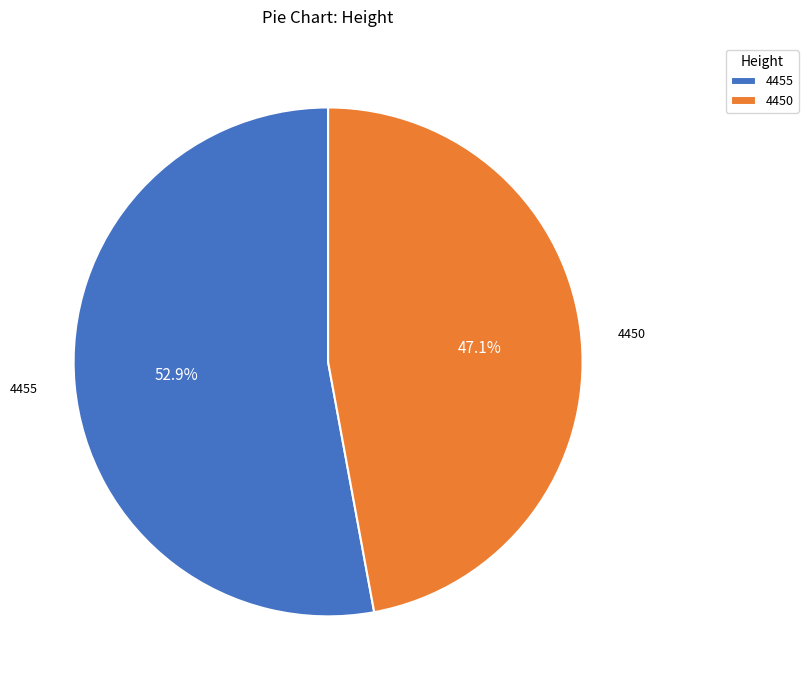

What portion of the pie excludes 4455?

47.1%